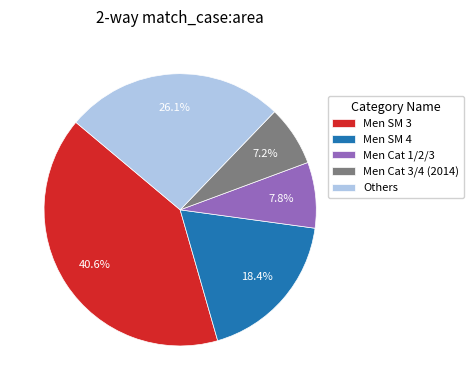

Between Men SM 3 and Men Cat 1/2/3, which is larger?

Men SM 3